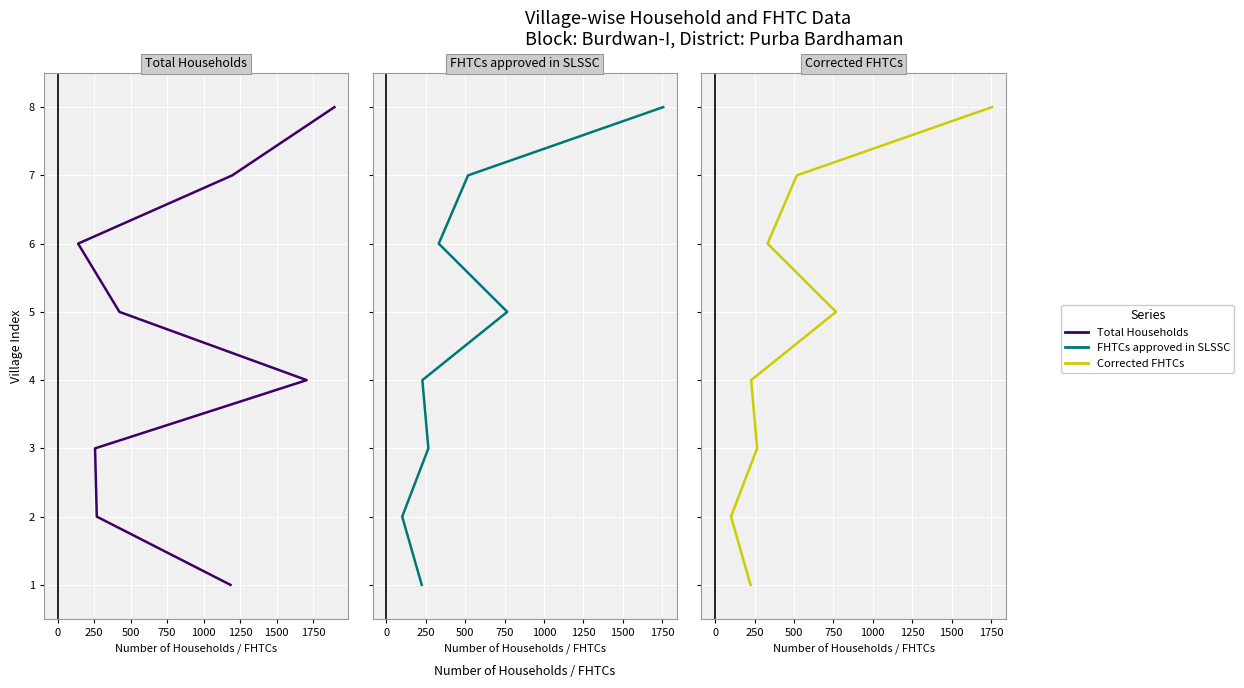

What position from the right is 0?

7